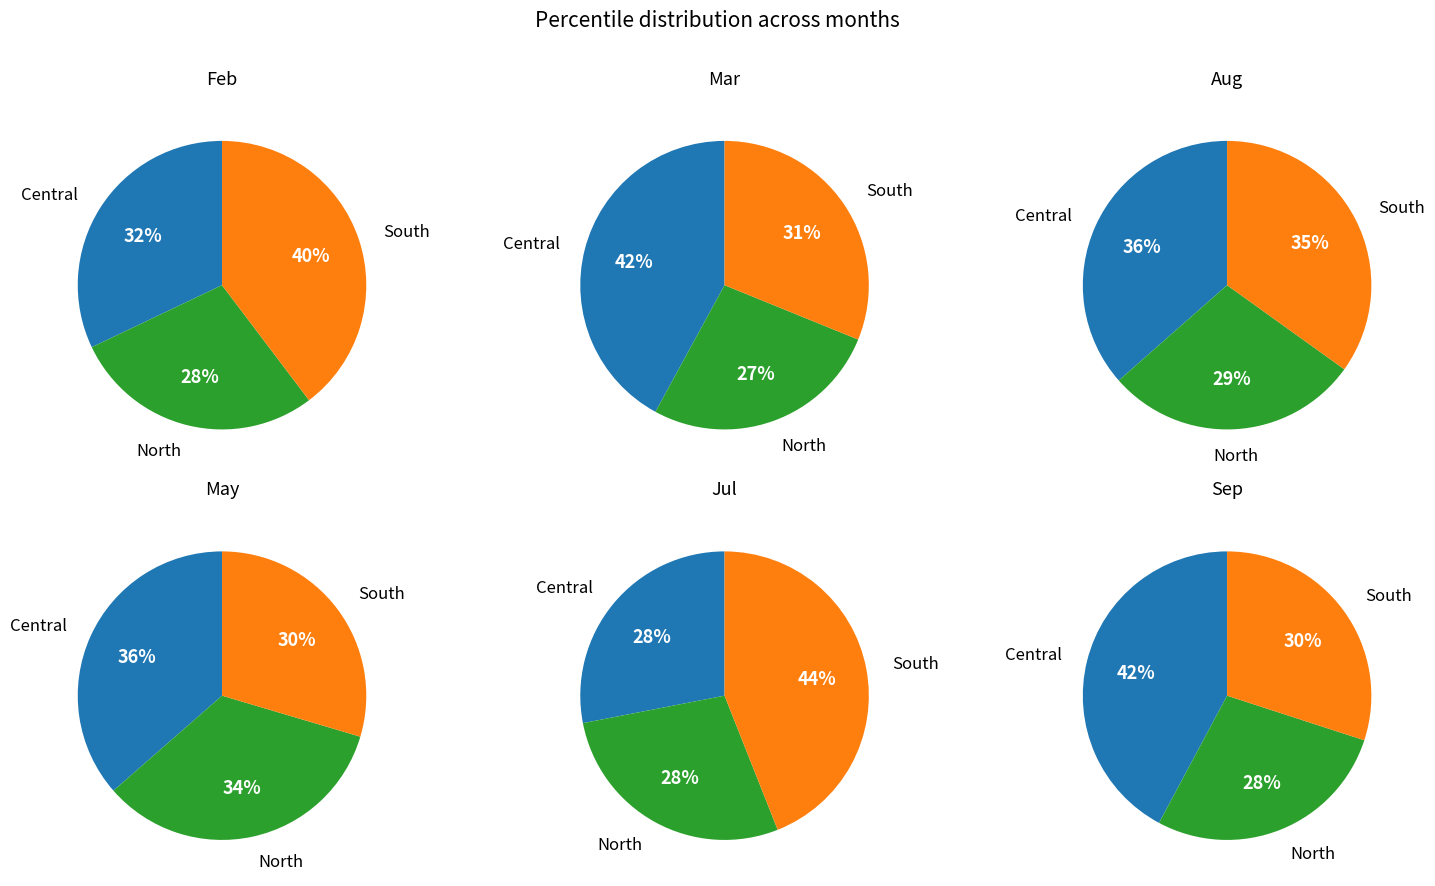

The 9 slice represents 1% of the pie. True or false?

False